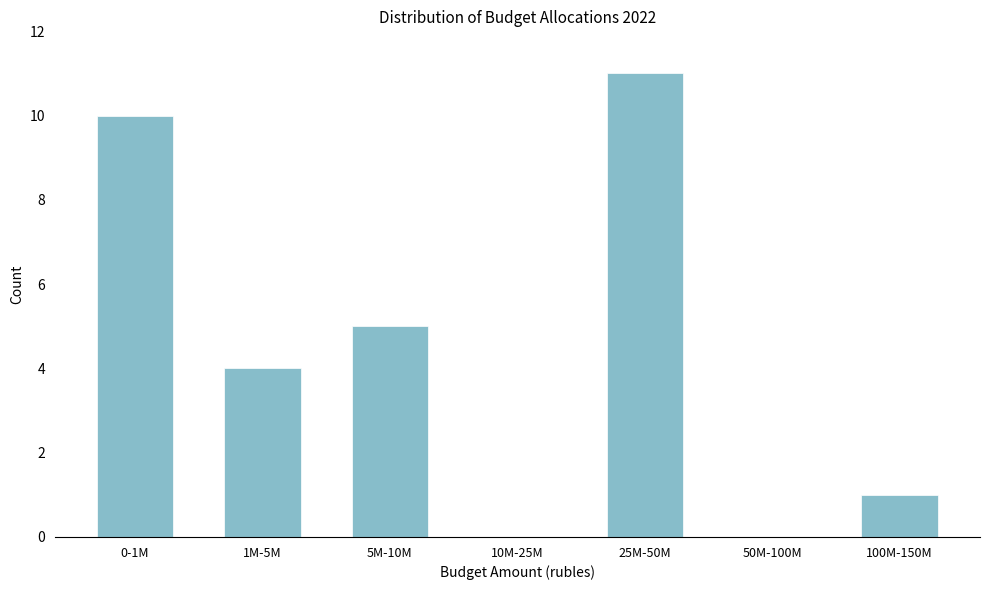

Reading right to left, what are all the values shown in this chart?

100M-150M=1	50M-100M=0	25M-50M=11	10M-25M=0	5M-10M=5	1M-5M=4	0-1M=10